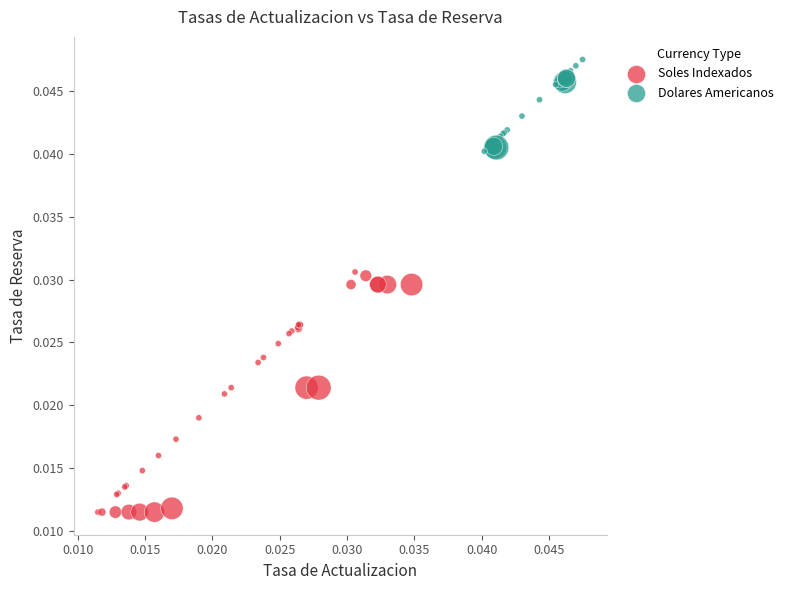

Which series reaches the minimum Y coordinate?

Soles Indexados